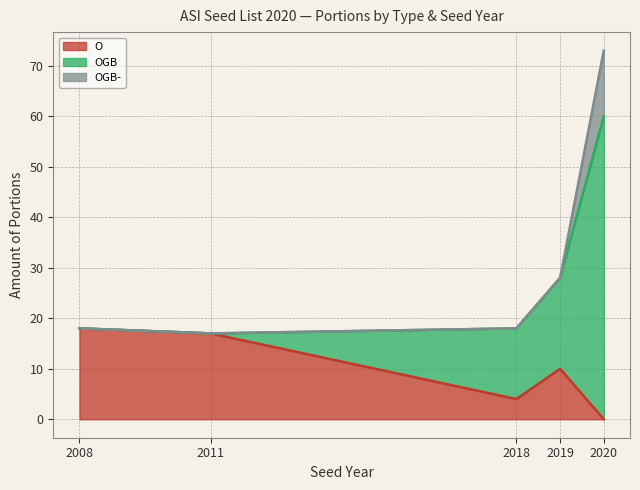

Where is O nearest to the value 9?

2019